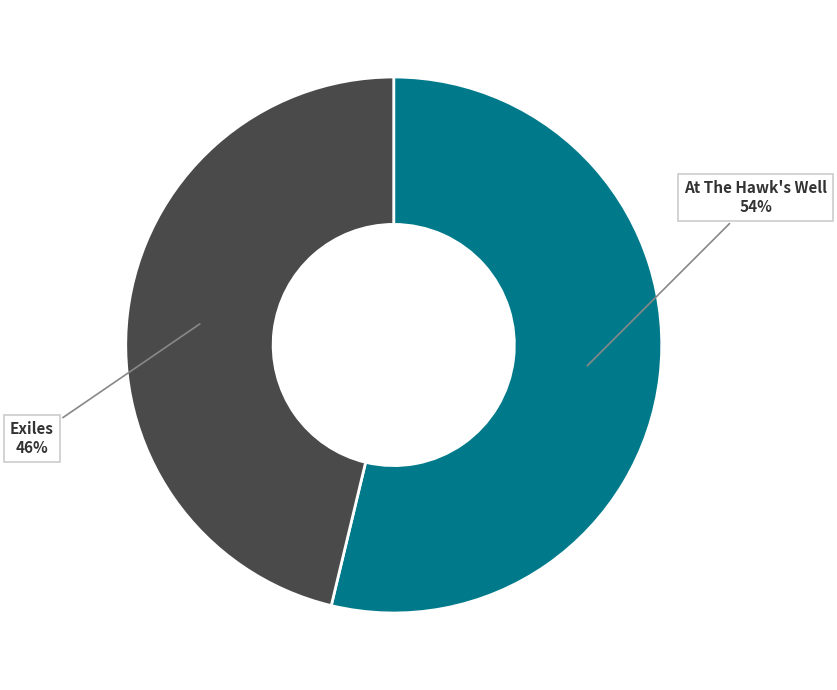

Which slice is the smallest?

Exiles